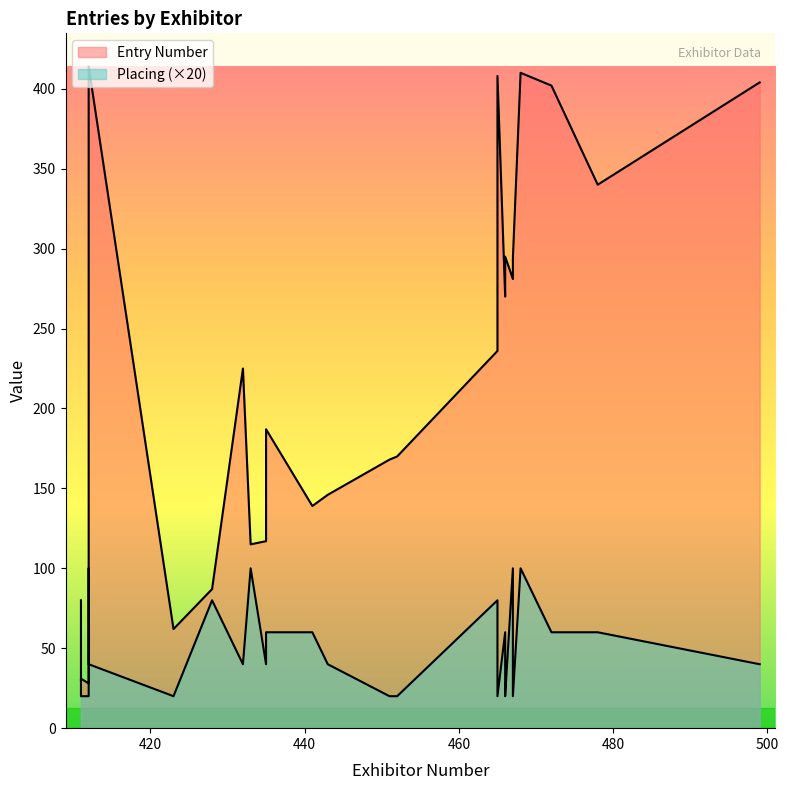

At which category is the sum across all series the highest?

412